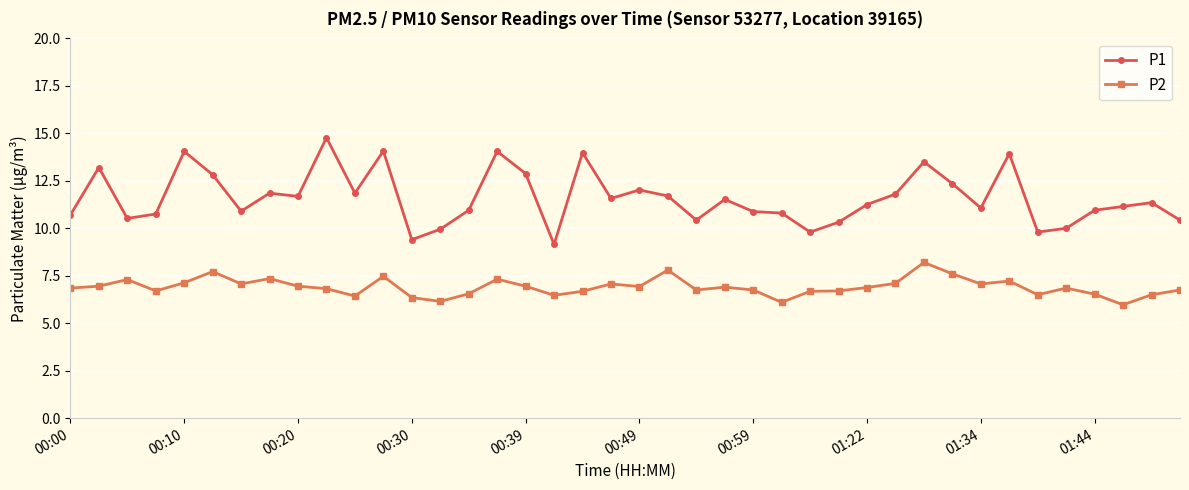

What is the maximum value shown in the chart?

14.8